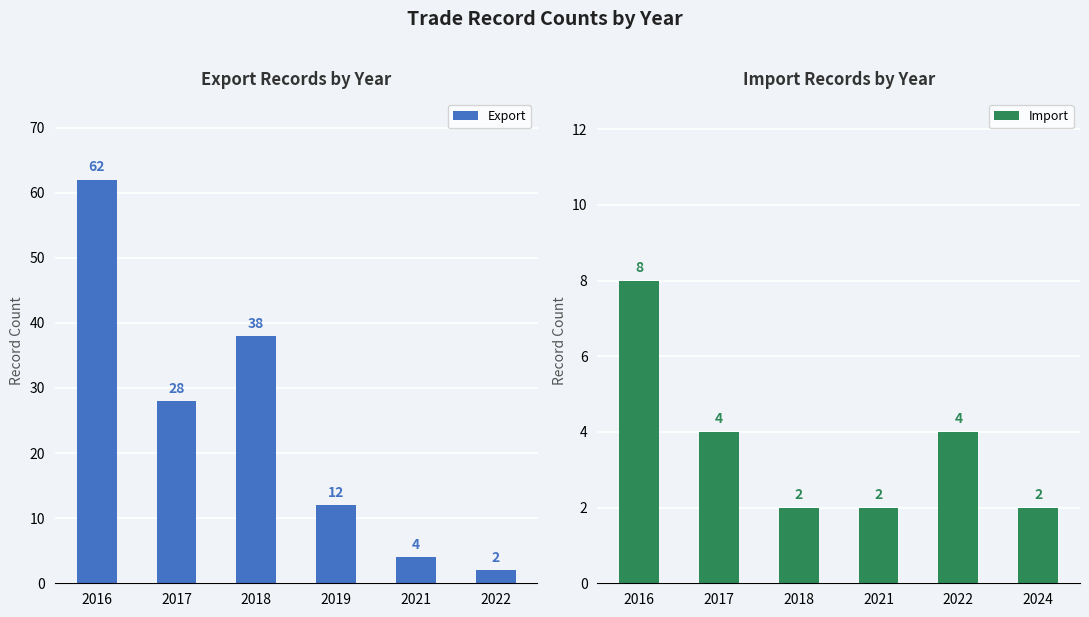

What is the sum of the Export values at 2021 and 2017?

32